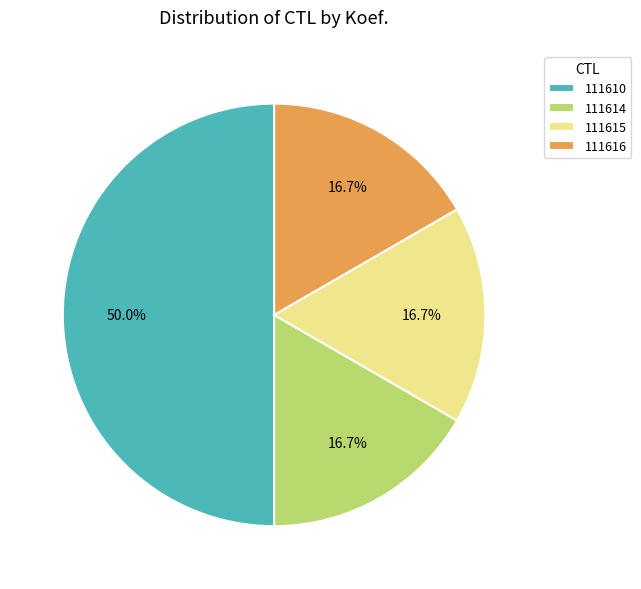

Which has a higher value, 111610 or 111615?

111610